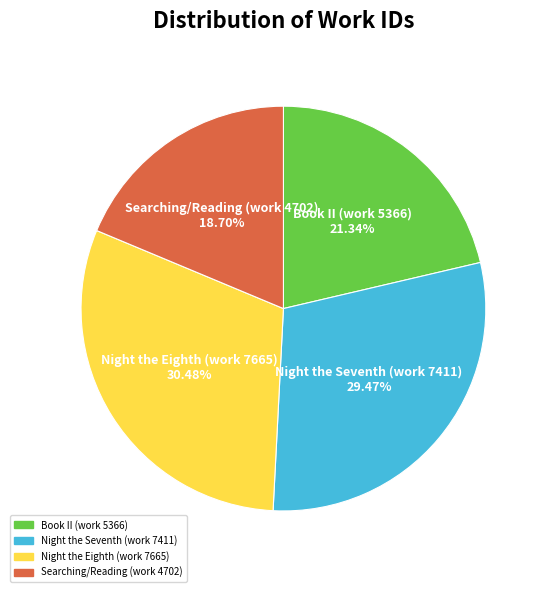

Combined, what portion of the pie is Book II (work 5366) and Night the Seventh (work 7411)?

50.8%